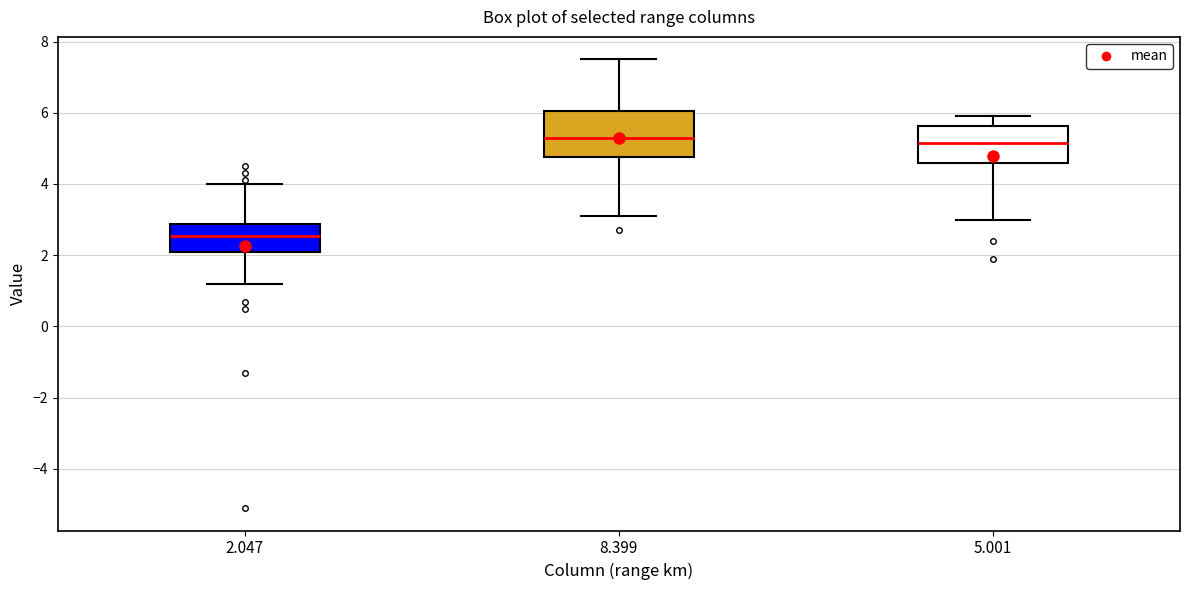

Where is the lower edge of the box at x = 8.399 on the y-axis? The values are not printed on the chart, so give them approximately, as read against the axis.

4.8